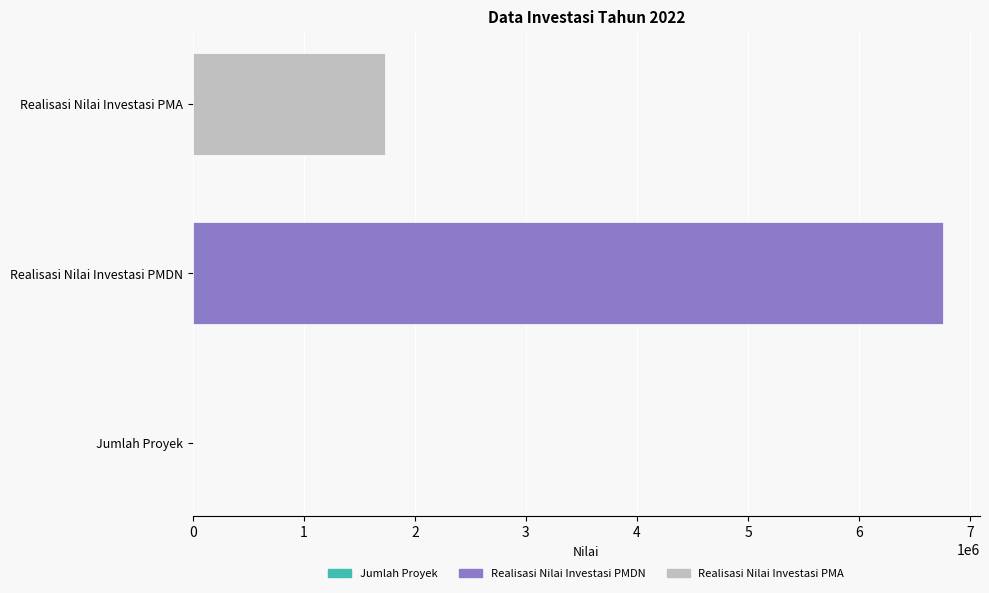

At which label is the value closest to 3377153?

Realisasi Nilai Investasi PMA